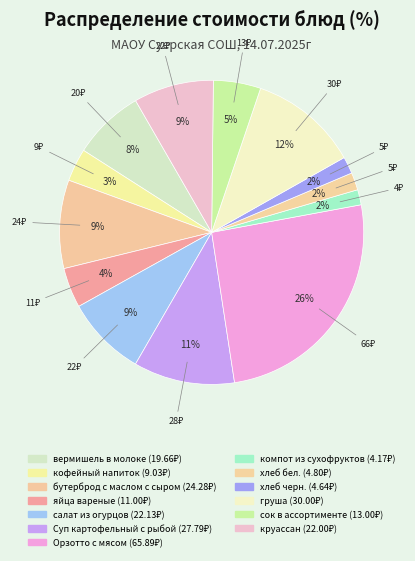

To the nearest percent, what is the average slice percentage?

8%